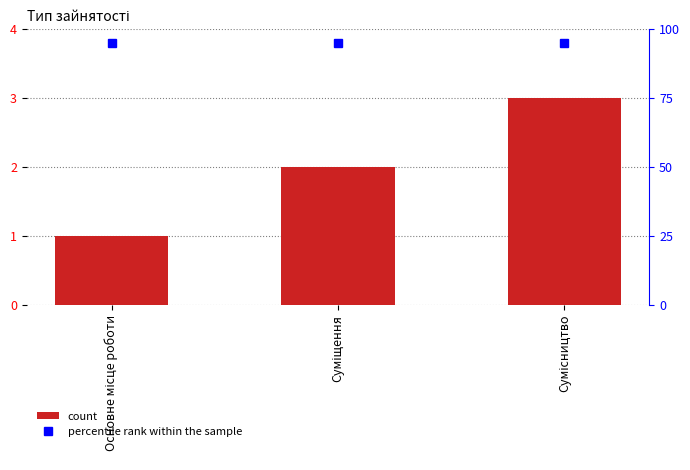

Which series has the largest range (max minus min)?

Ідентифікатор